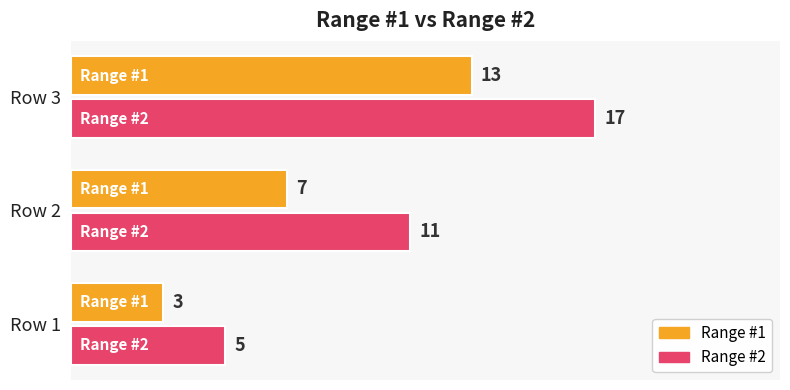

At which category is the sum across all series the highest?

Row 3